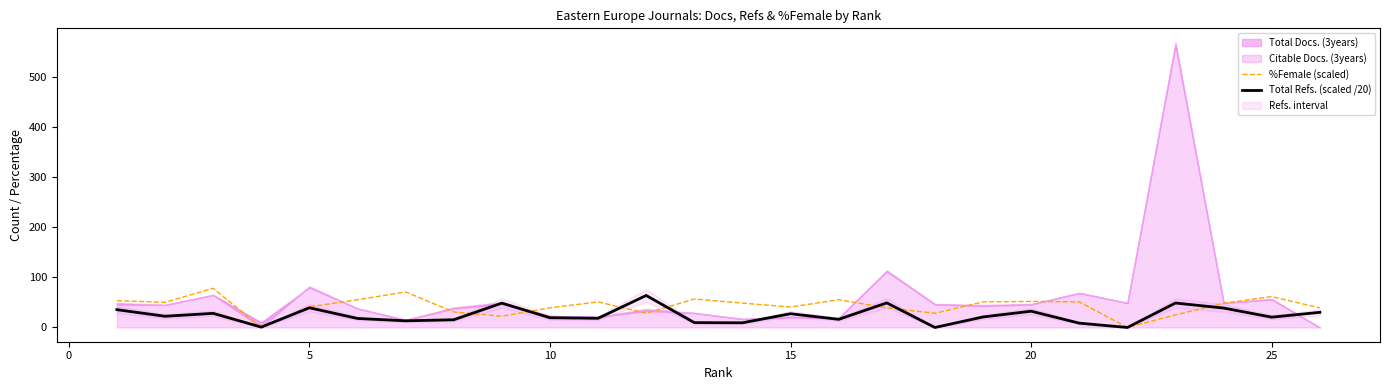

True or false: %Female (scaled) has a value of 40.9 at 15.

True